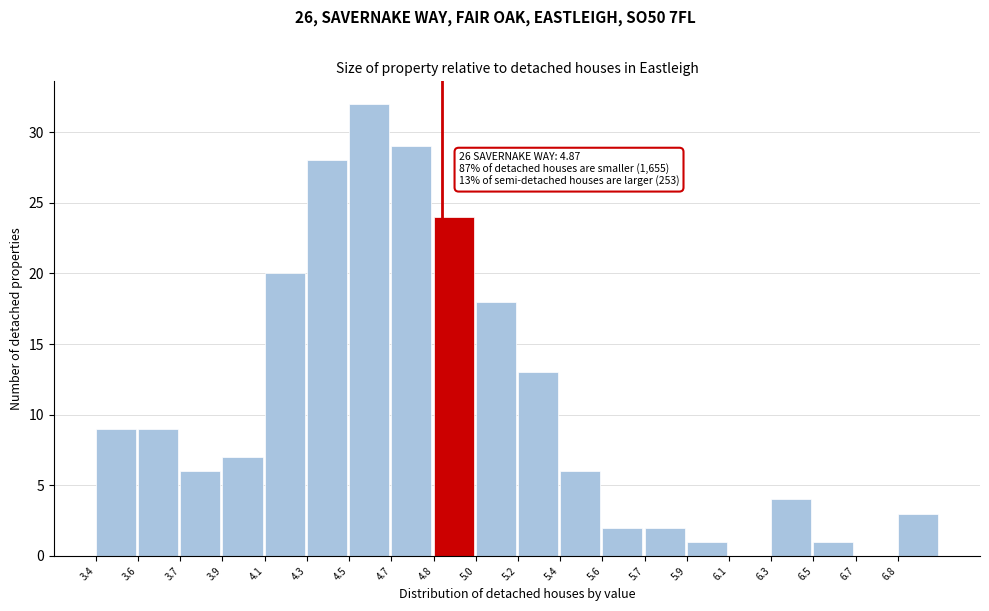

Reading left to right, transcribe all the data shown in this chart.

3.4=9	3.6=9	3.7=6	3.9=7	4.1=20	4.3=28	4.5=32	4.7=29	4.8=24	5.0=18	5.2=13	5.4=6	5.6=2	5.7=2	5.9=1	6.1=0	6.3=4	6.5=1	6.7=0	6.8=3